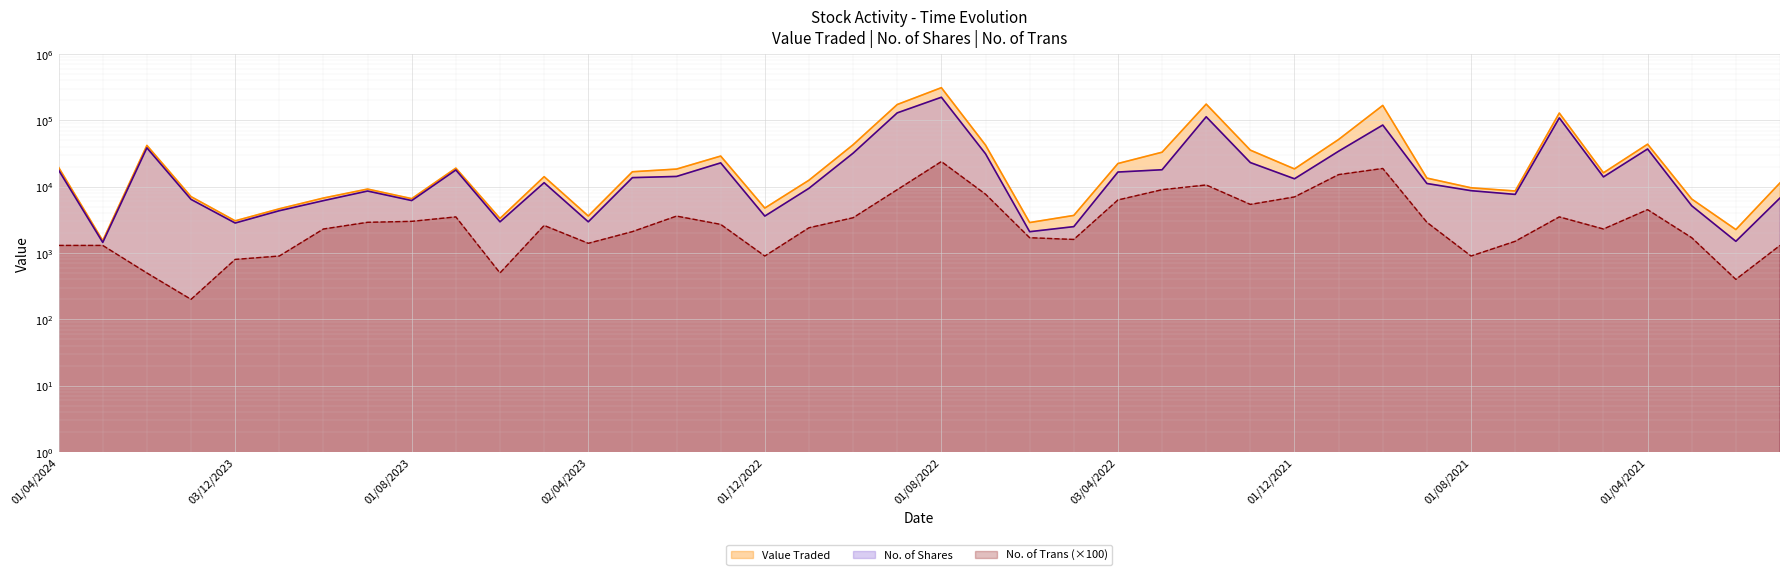

What is the approximate value of Value Traded at 01/11/2021, to the nearest 100?

51400